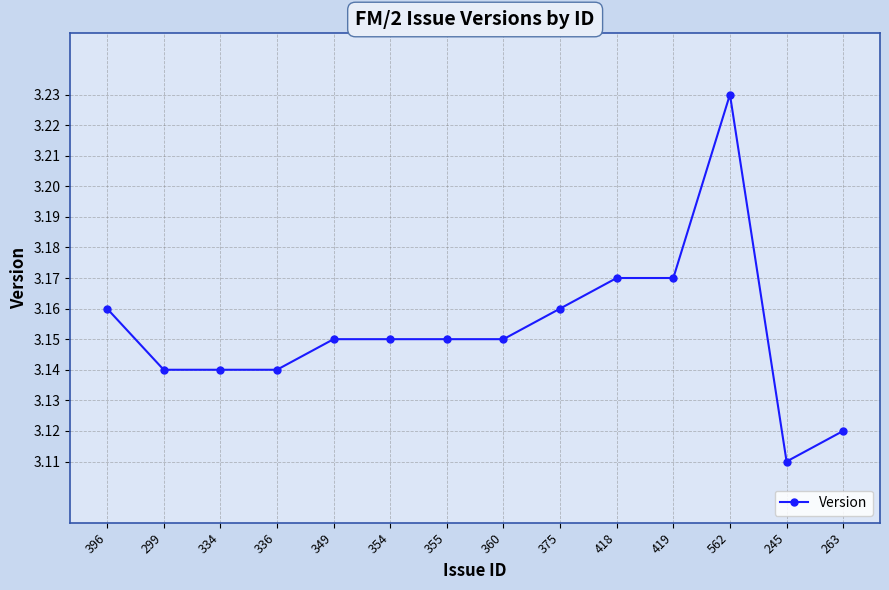

The chart shows a value of 1.4 at 354. True or false?

False